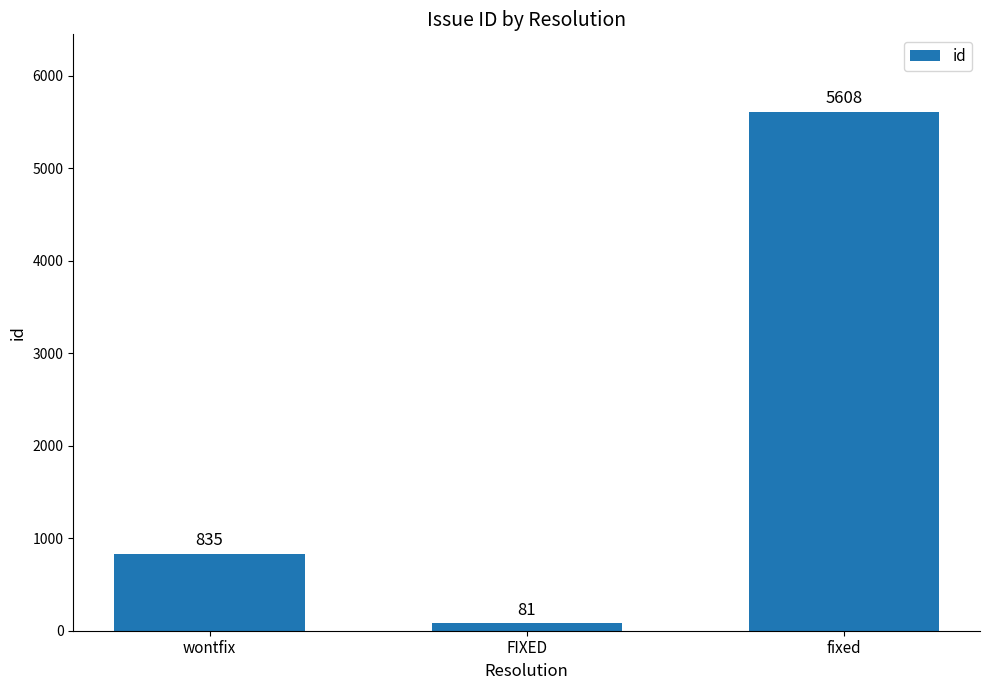

At which label is the value closest to 2844?

wontfix